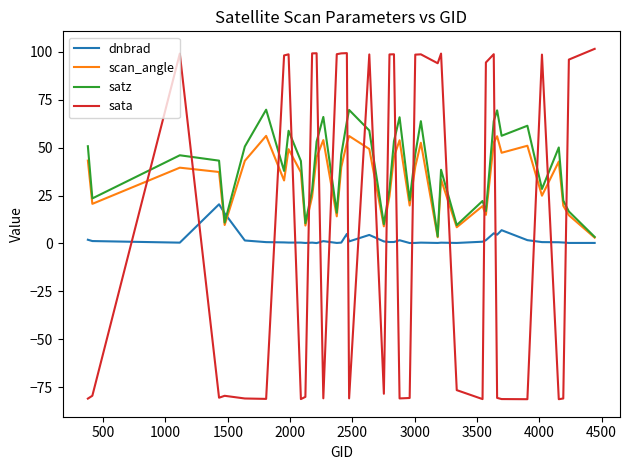

Is this an area chart (filled region under the line)?

No